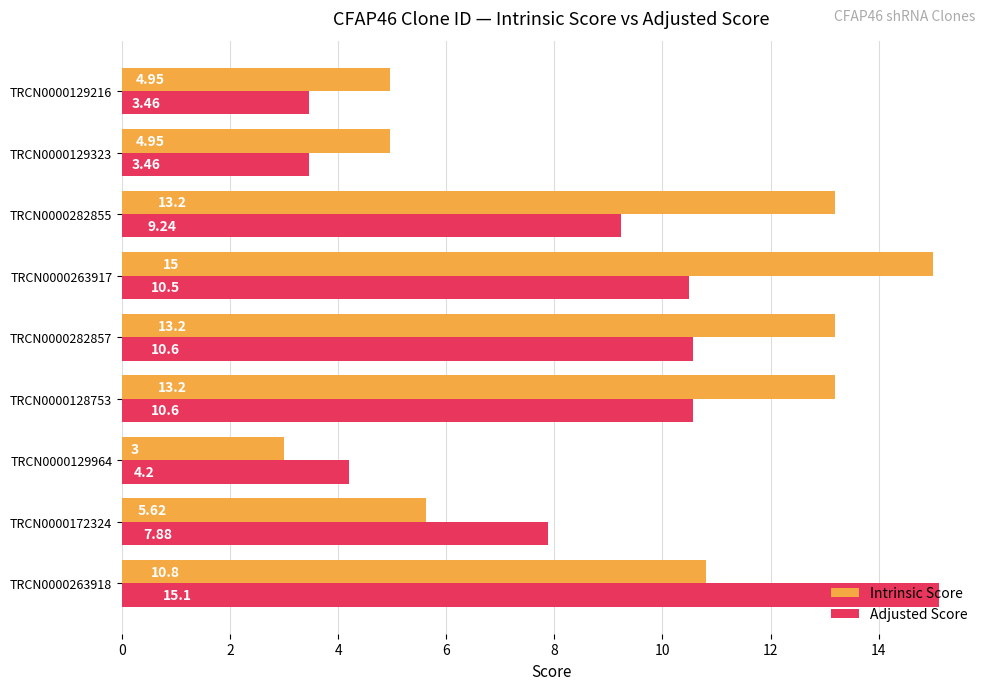

What is the average value of the Adjusted Score series?

8.3